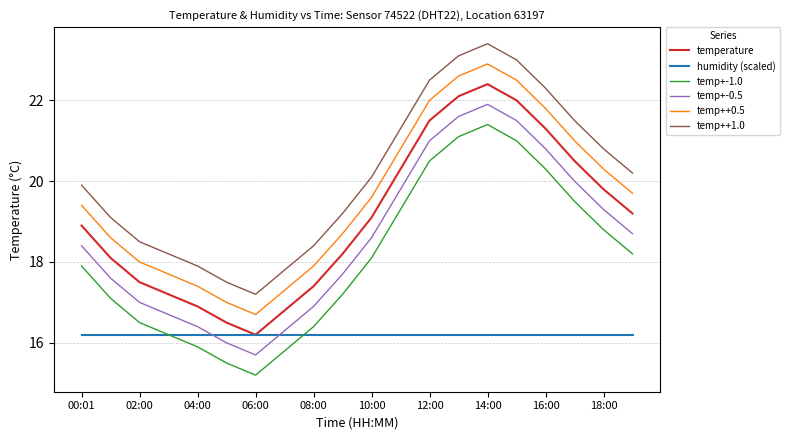

What are all the series names shown in the legend?

temperature, humidity (scaled), temp+-1.0, temp+-0.5, temp++0.5, temp++1.0